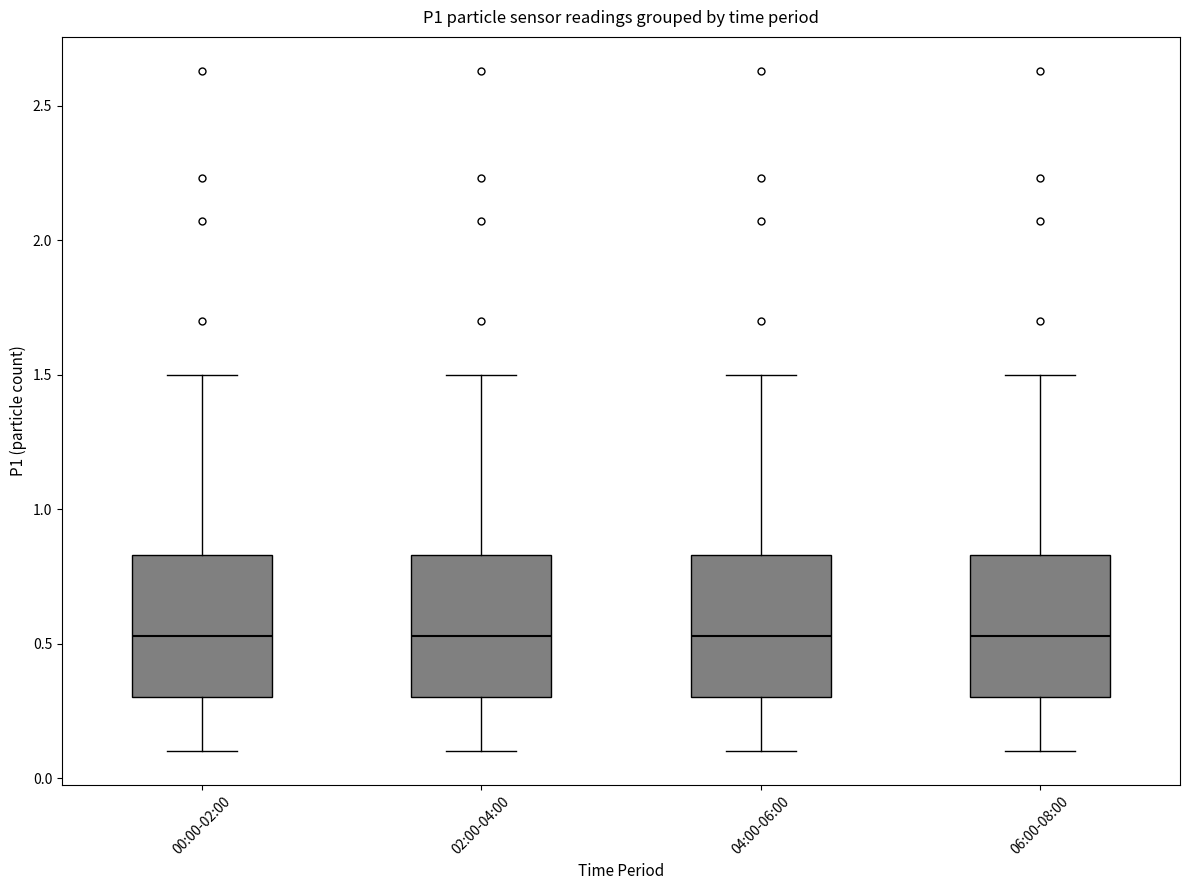

Where does the median line of the box for 02:00-04:00 sit on the y-axis? The values are not printed on the chart, so give them approximately, as read against the axis.

0.55